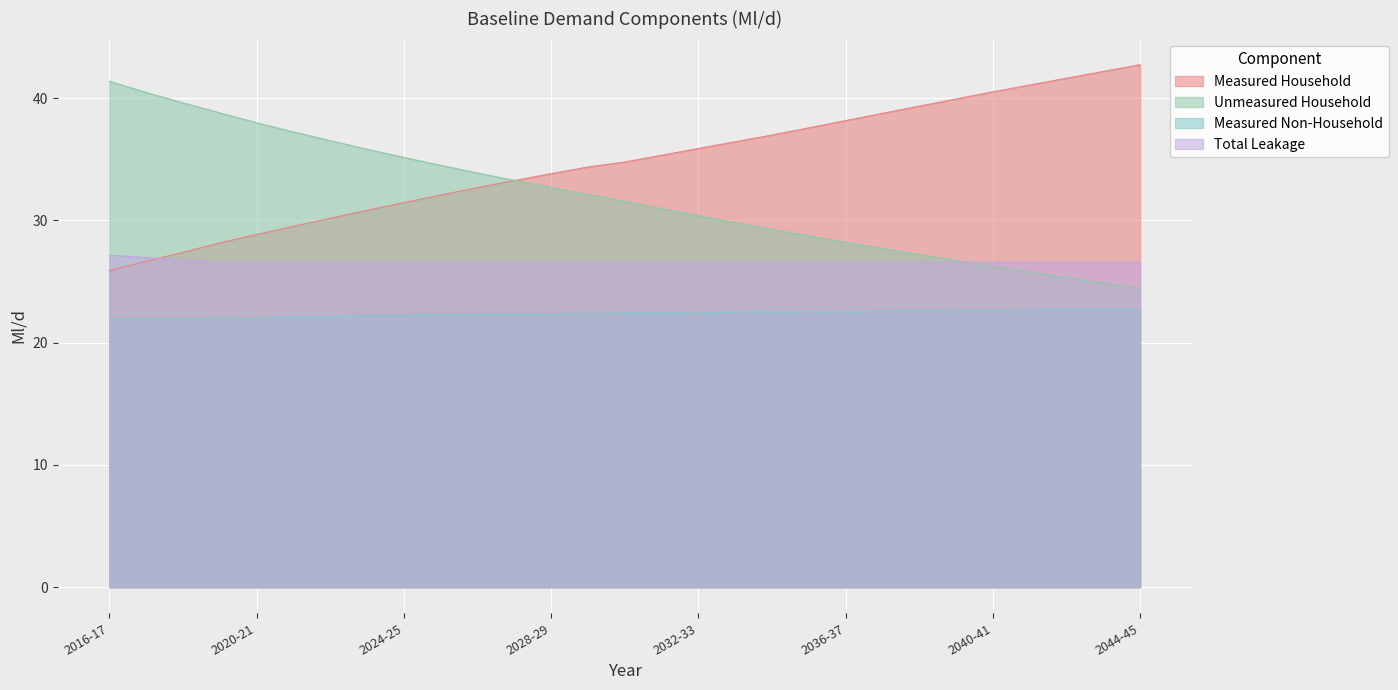

The value of Total Leakage at 2017-18 is 5.8. True or false?

False